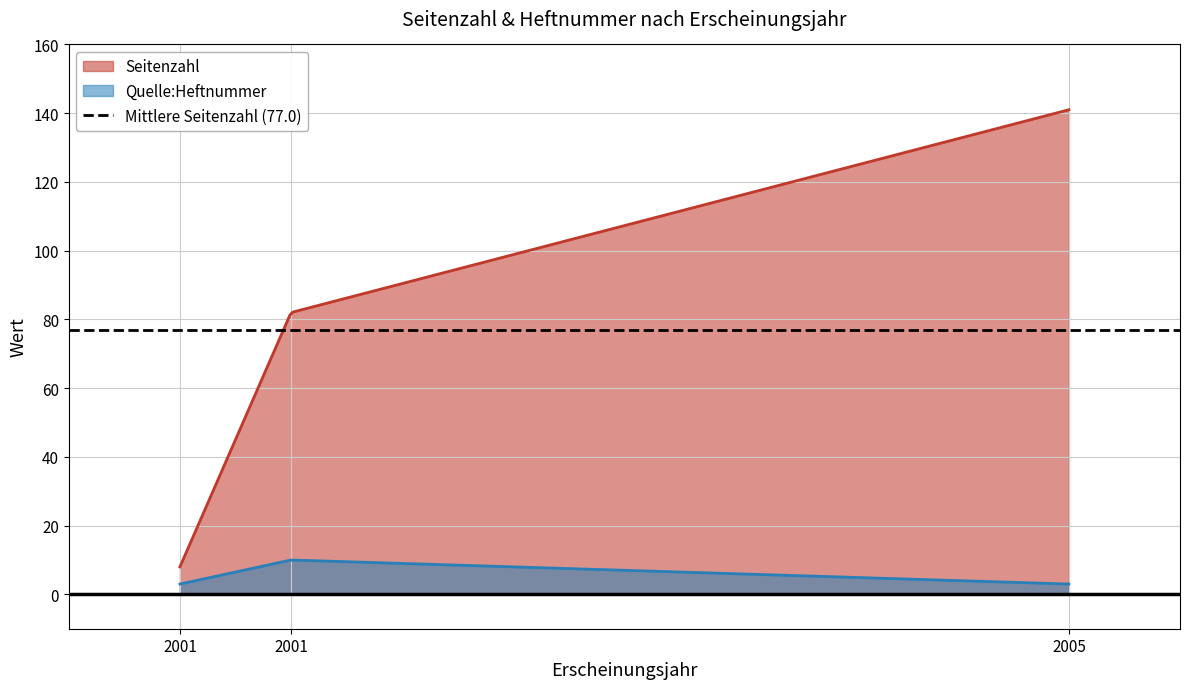

How many data points in Seitenzahl are above 82?

1